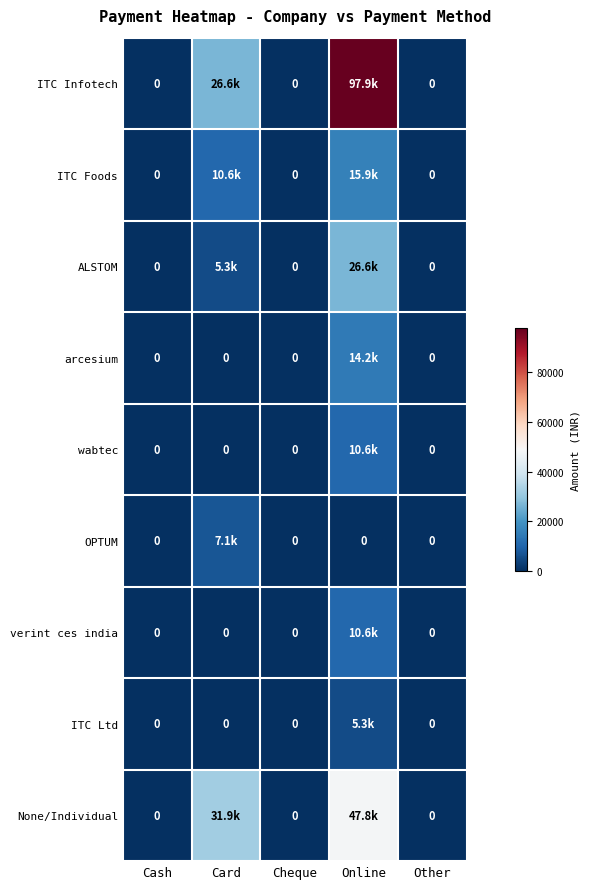

What is the difference between the maximum and minimum values in the arcesium series?

14160